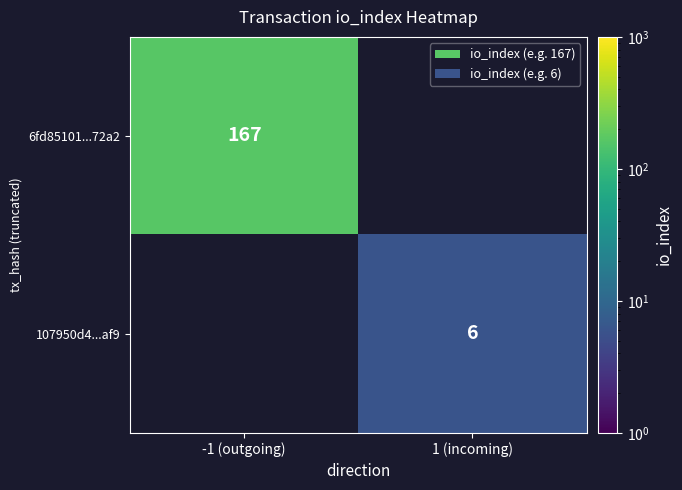

The 6fd85101...72a2 series shows 167 at -1 (outgoing). True or false?

True